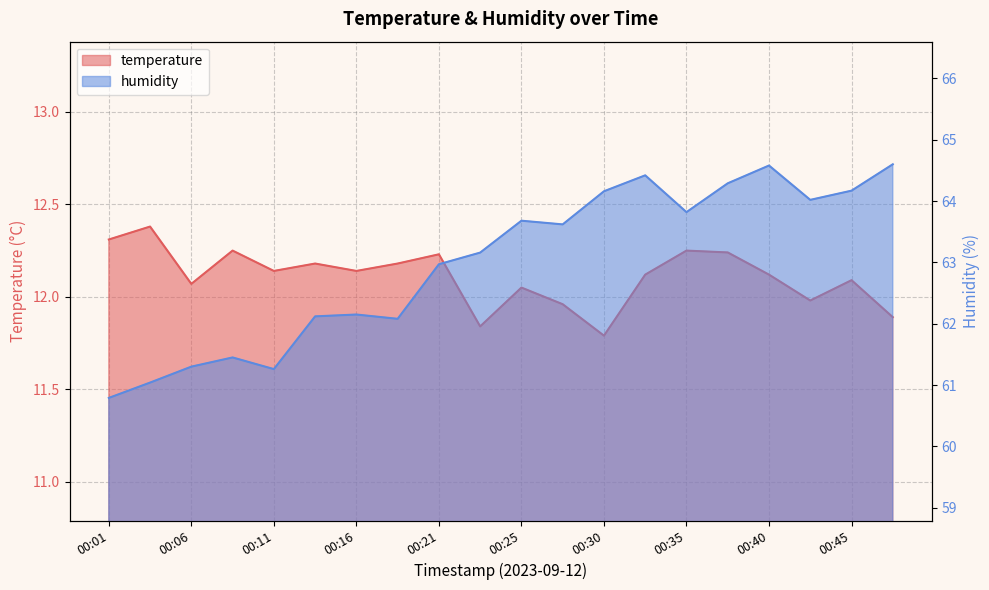

What is the difference between the maximum and minimum values in the humidity series?

3.8